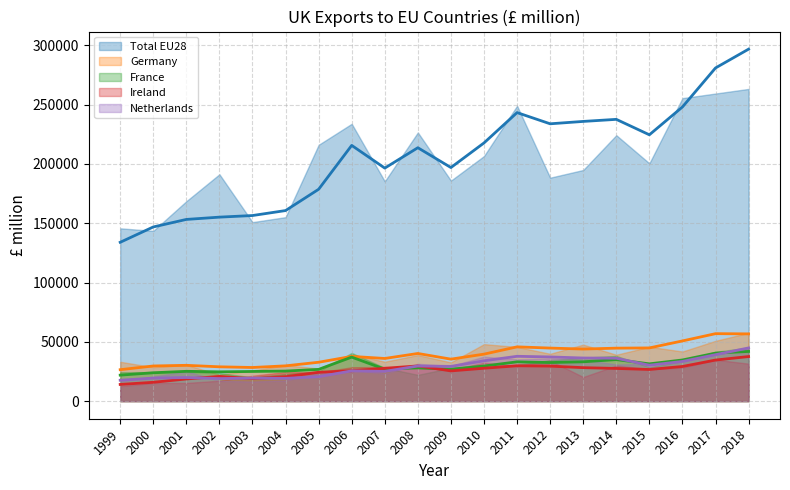

At 2008, list the series in order from largest to smallest.

Total EU28, Germany, Ireland, Netherlands, France